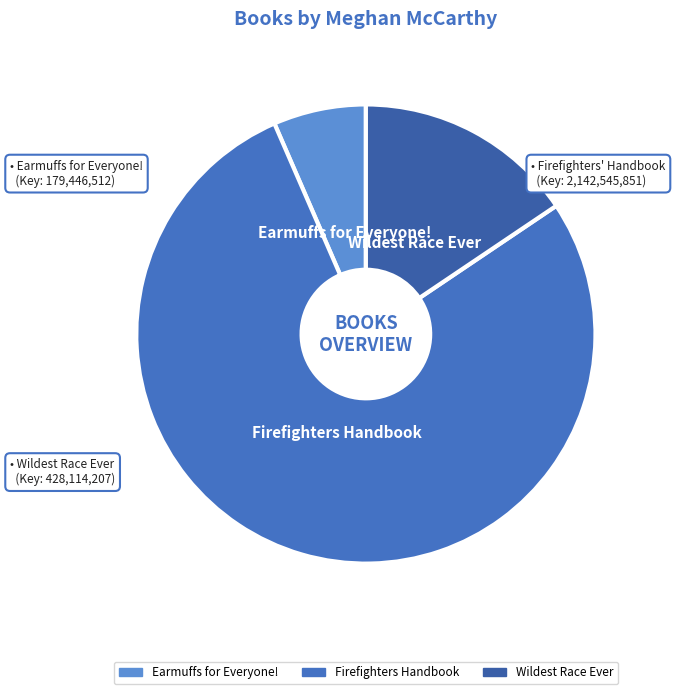

Between Firefighters Handbook and Earmuffs for Everyone!, which is larger?

Firefighters Handbook